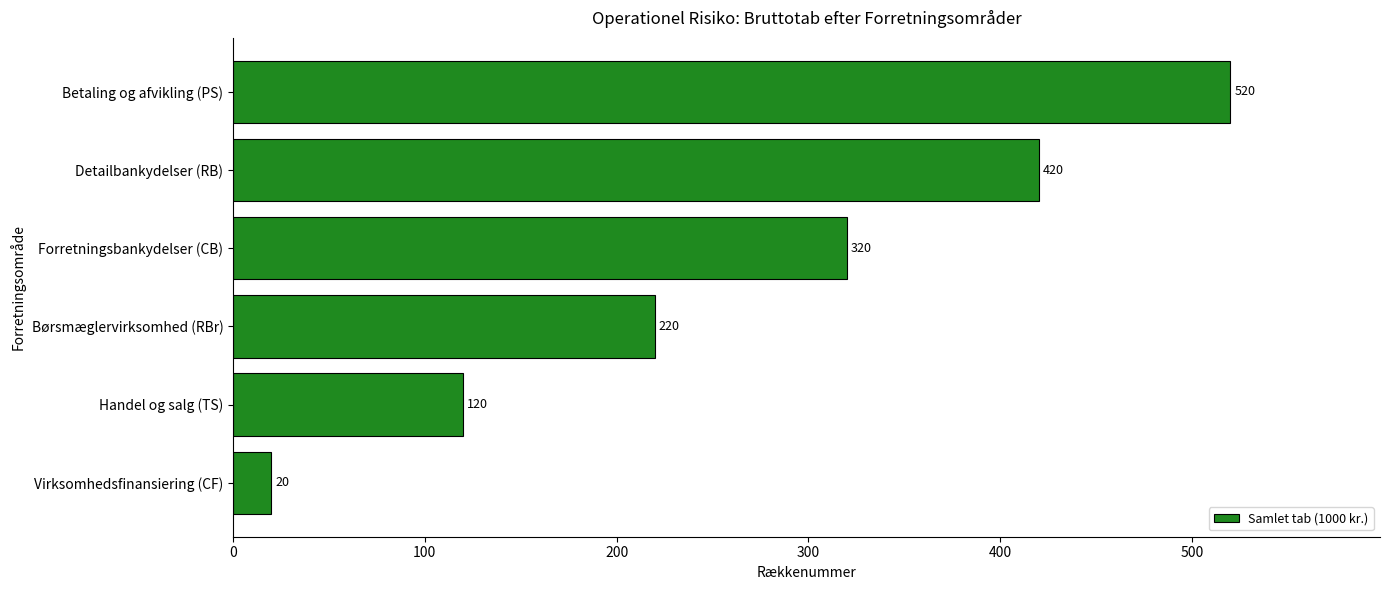

How many bars are there in total?

6